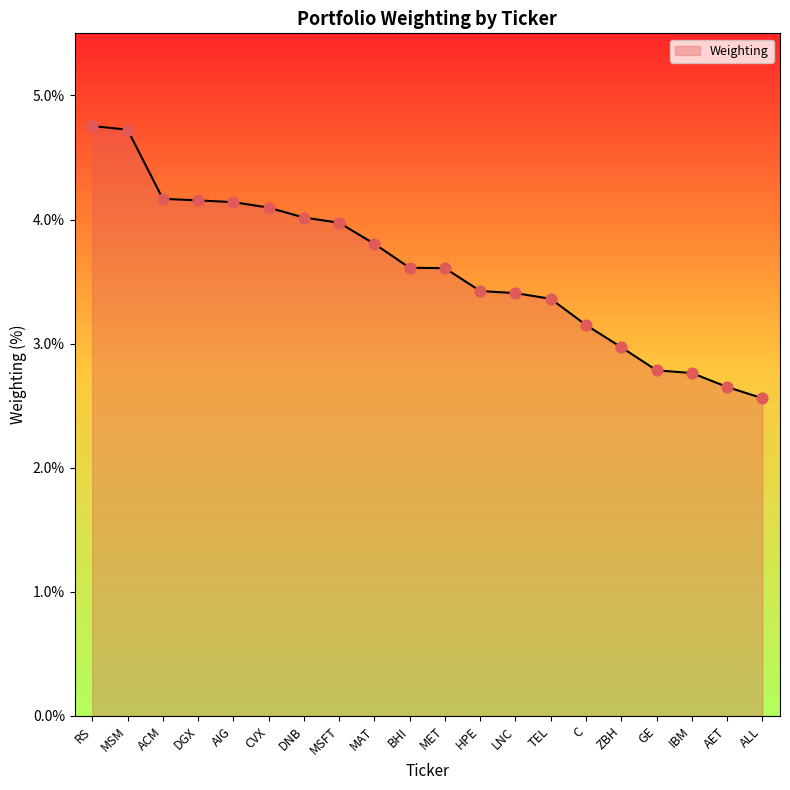

Between IBM and ACM, which is larger?

ACM